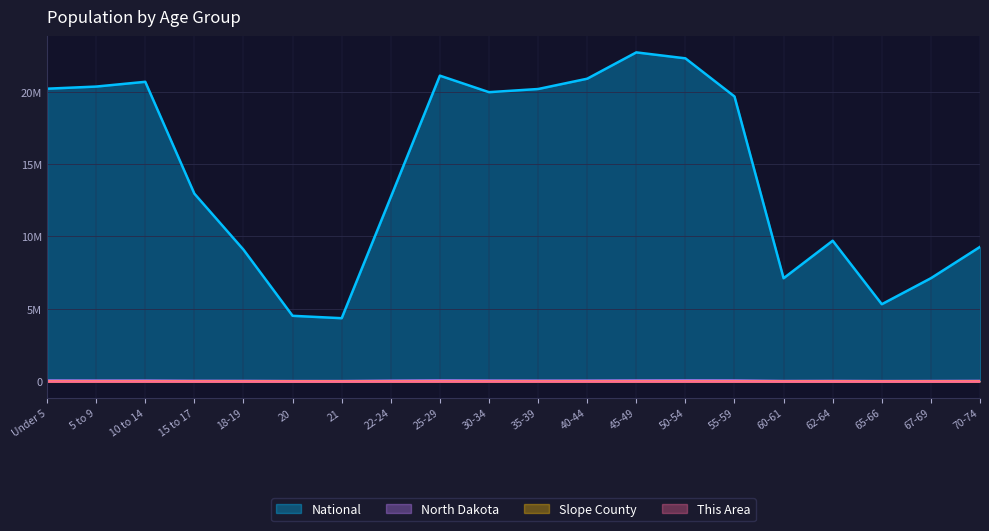

The North Dakota series shows 50277 at 50-54. True or false?

True